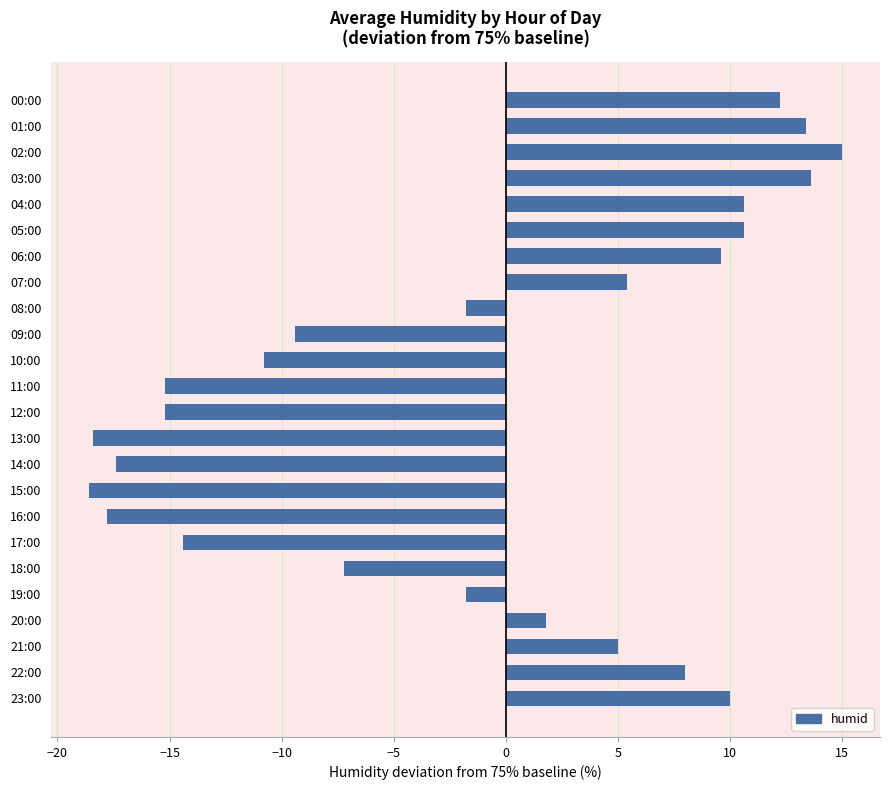

What is the smallest value displayed?

-18.6